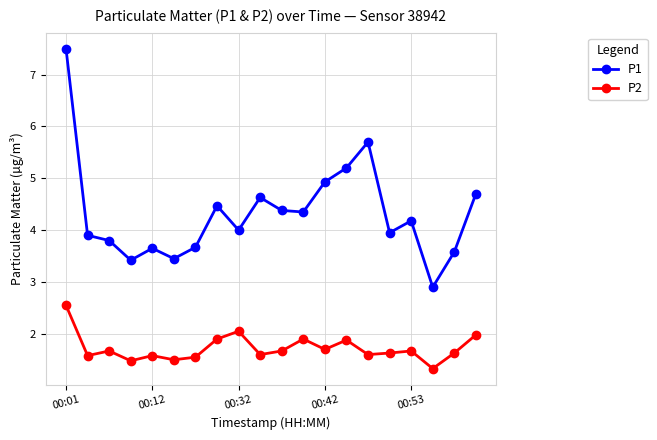

What are all the series names shown in the legend?

P1, P2